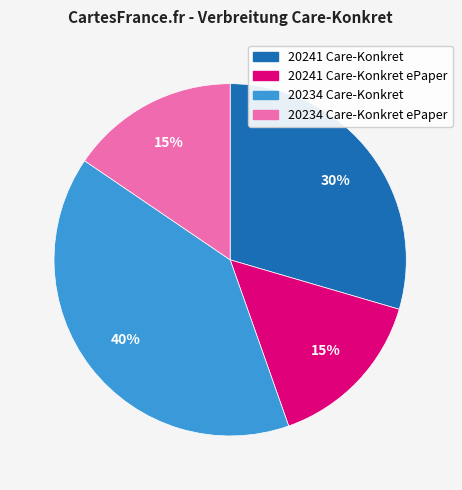

Does any single category account for the majority?

No